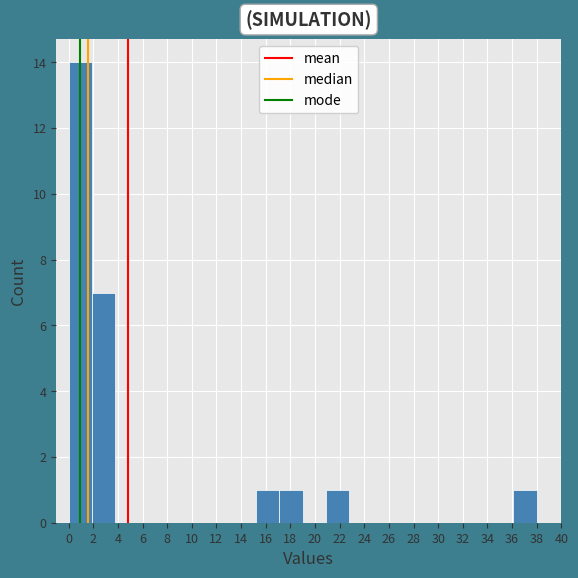

Reading left to right, list every bar in this chart as the range it spans on the x-axis followed by its height. Neither the bar edges nor the heights are printed on the chart, so give them approximately, as read against the axes.

0.0 to 1.9: 14
1.9 to 3.8: 7
3.8 to 5.7: 0
5.7 to 7.6: 0
7.6 to 9.5: 0
9.5 to 11.4: 0
11.4 to 13.3: 0
13.3 to 15.2: 0
15.2 to 17.1: 1
17.1 to 19.0: 1
19.0 to 20.9: 0
20.9 to 22.8: 1
22.8 to 24.7: 0
24.7 to 26.6: 0
26.6 to 28.5: 0
28.5 to 30.4: 0
30.4 to 32.3: 0
32.3 to 34.2: 0
34.2 to 36.1: 0
36.1 to 38.0: 1